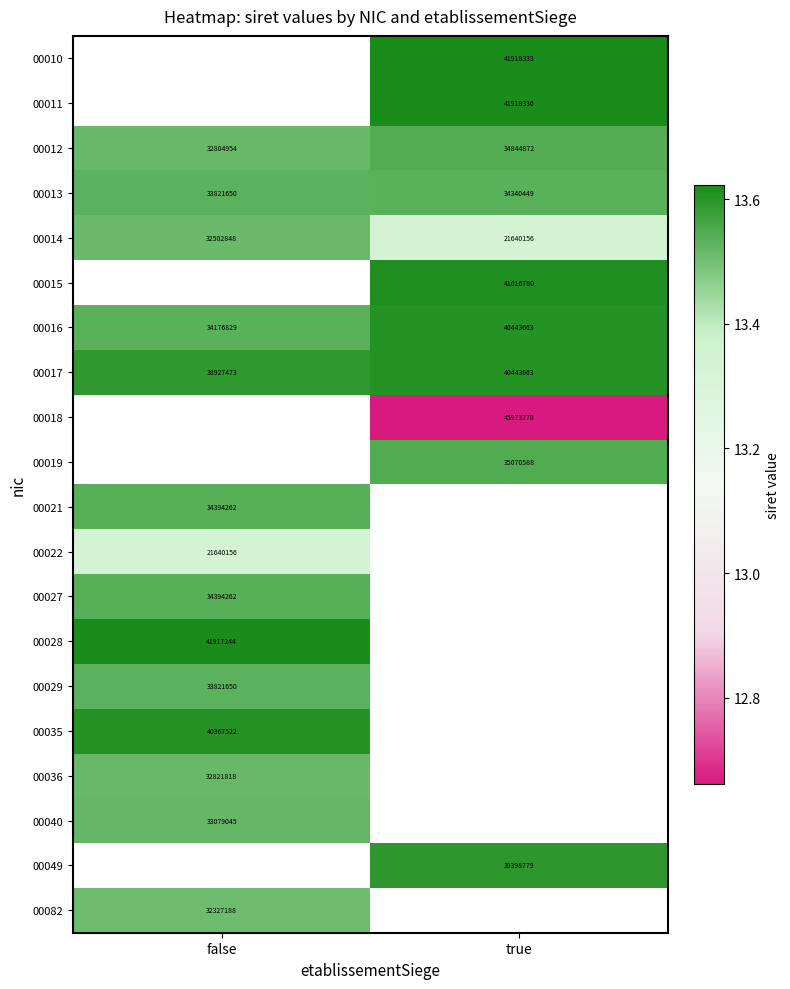

Count the number of categories in the chart.

2